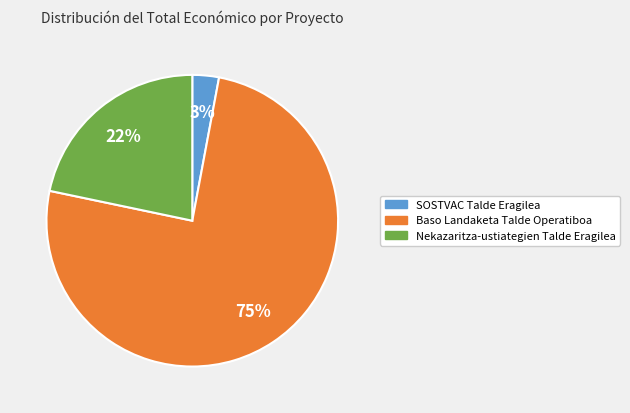

To the nearest percent, what portion does SOSTVAC Talde Eragilea represent?

3%